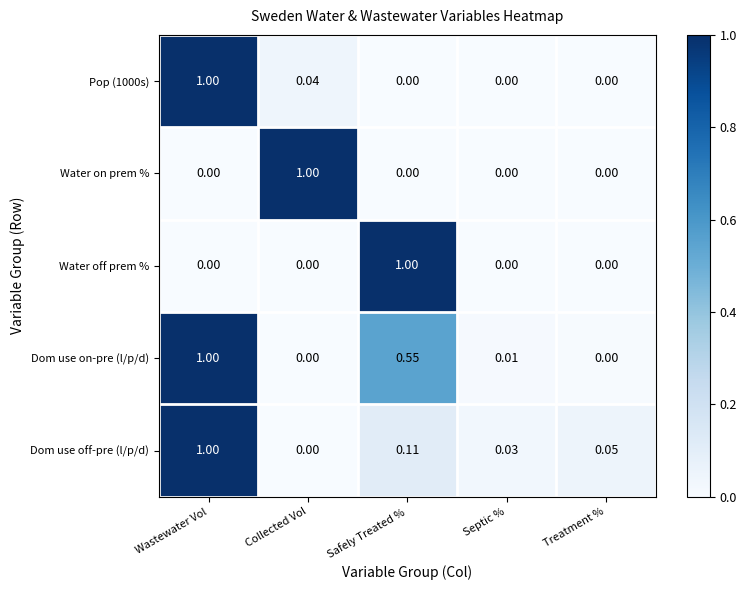

At which category is the sum across all series the highest?

Wastewater Vol